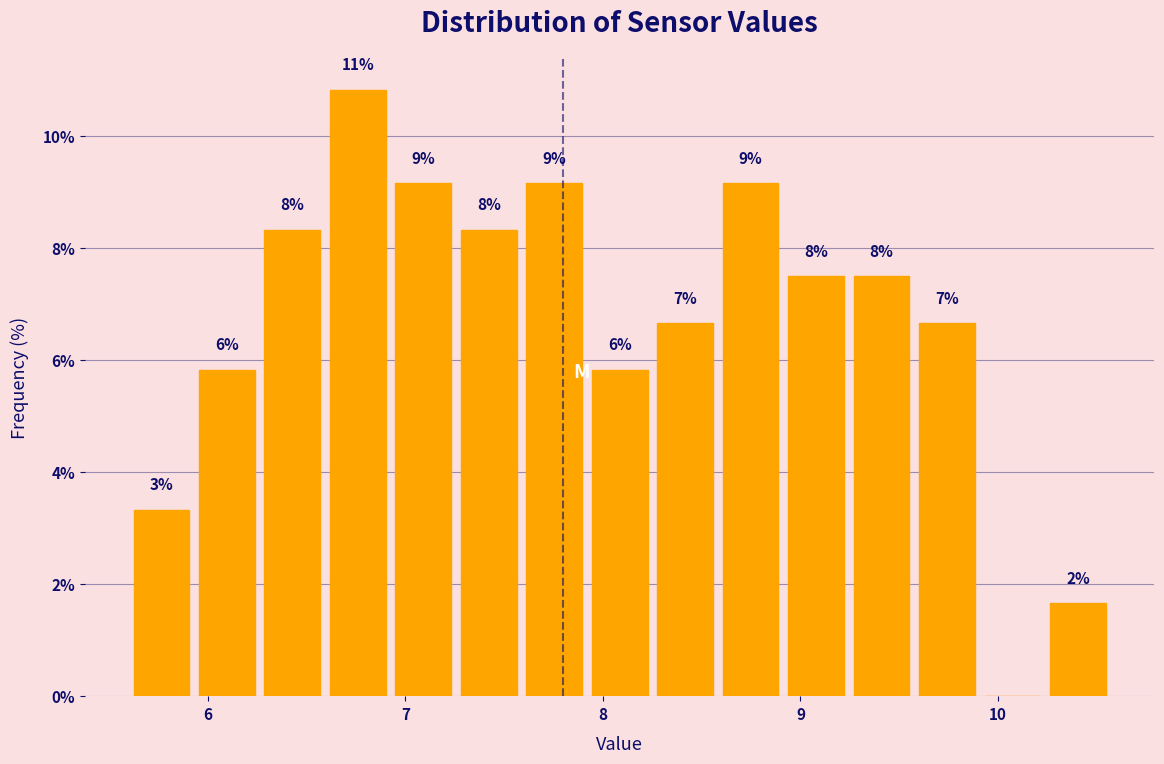

Read against the x-axis, roughly where is the centre of the tallest bar?

6.8